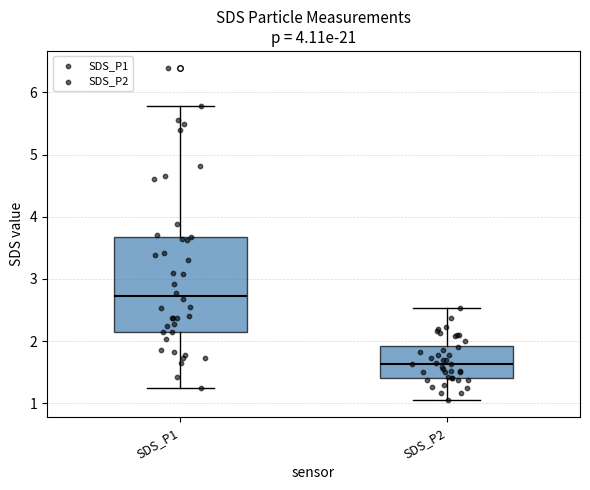

Comparing the boxes themselves (not the whiskers), which one is the tallest?

SDS_P1